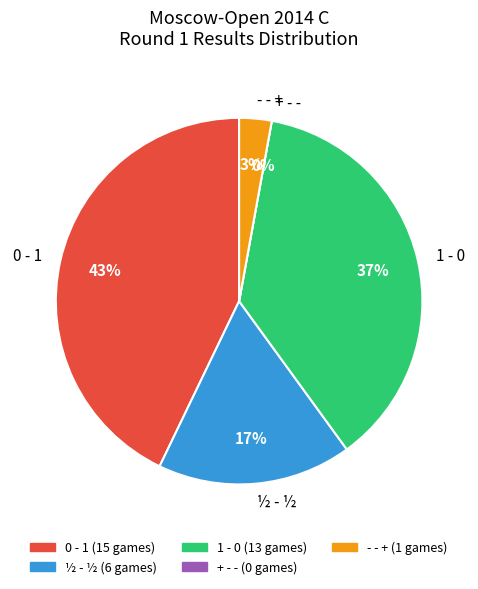

True or false: - - + accounts for 3% of the total.

True